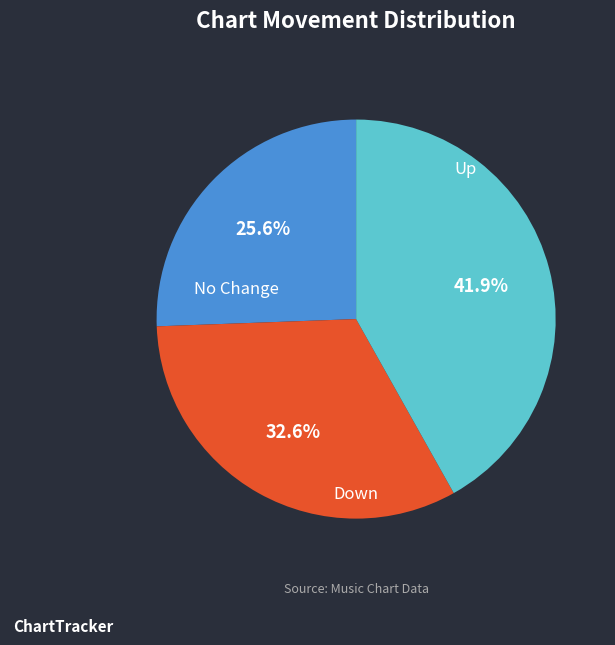

Is there any slice that represents more than half of the pie?

No